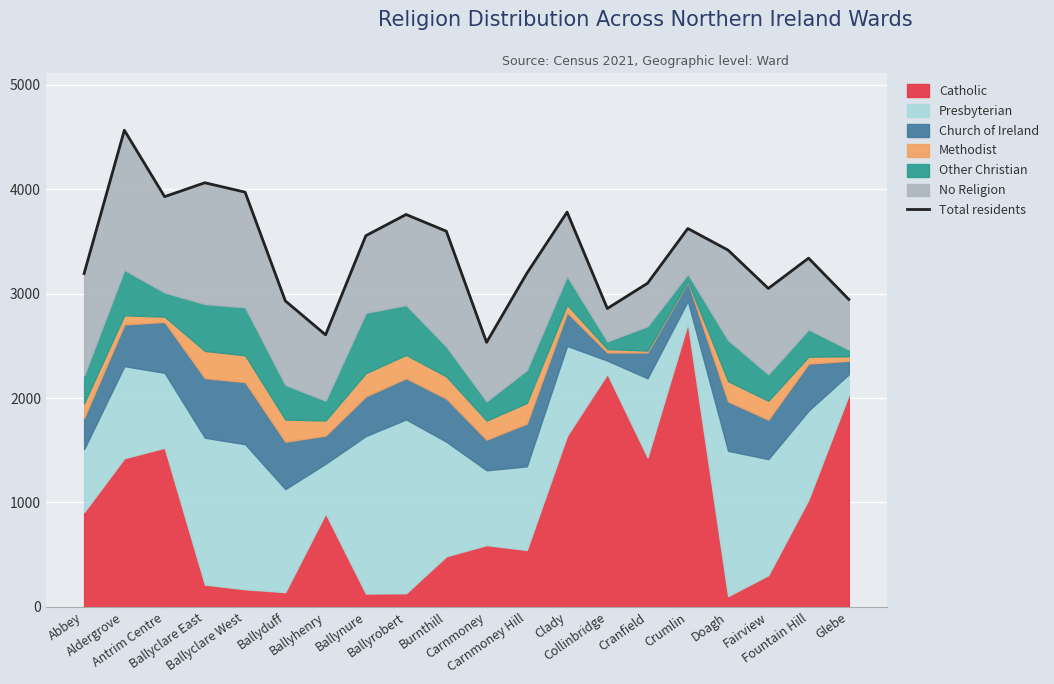

Is it true that the value at Crumlin is 3623?

True